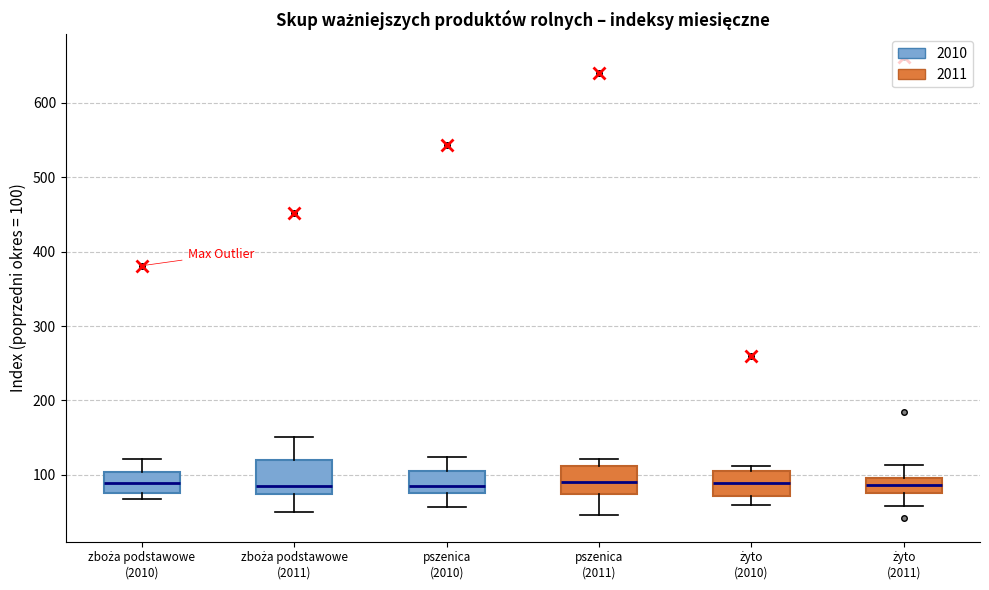

Reading left to right, transcribe this box plot: for each box, give where its median line is, the range the box spans, and where its two whiskers end, as read against the y-axis. The values are not printed on the chart, so give them approximately, as read against the axis.

zboża podstawowe (2010): median 90, box 80 to 100, whiskers 70 to 120
zboża podstawowe (2011): median 90, box 70 to 120, whiskers 50 to 150
pszenica (2010): median 90, box 80 to 100, whiskers 60 to 120
pszenica (2011): median 90, box 70 to 110, whiskers 50 to 120
żyto (2010): median 90, box 70 to 110, whiskers 60 to 110 (just above the box's upper edge)
żyto (2011): median 90, box 80 to 100, whiskers 60 to 110